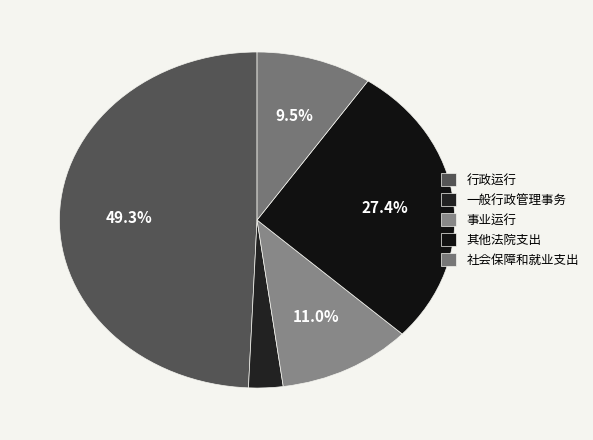

To the nearest percent, what is the average slice percentage?

20%